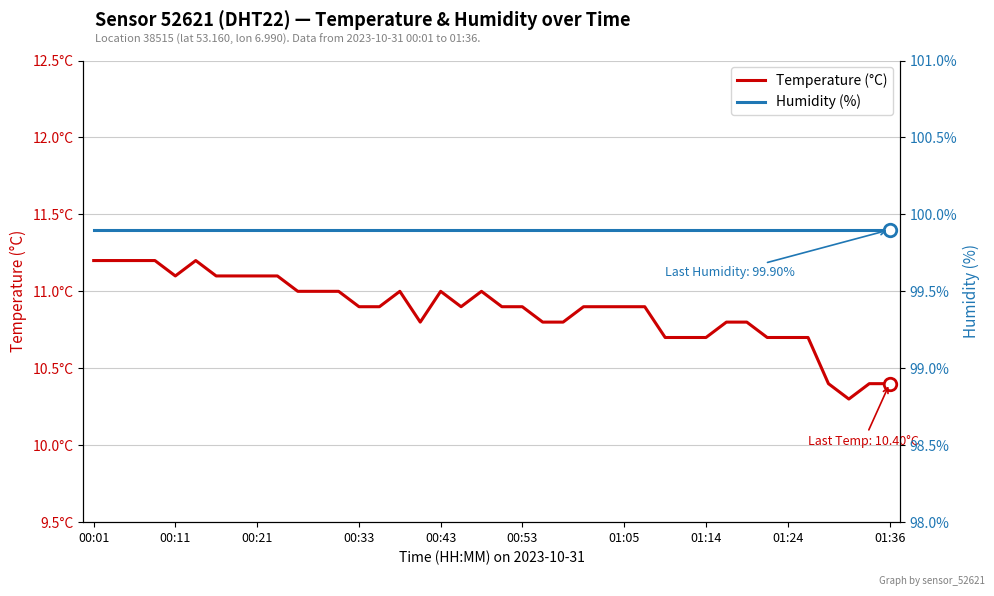

True or false: Humidity (%) and Temperature (°C) intersect in this chart.

False